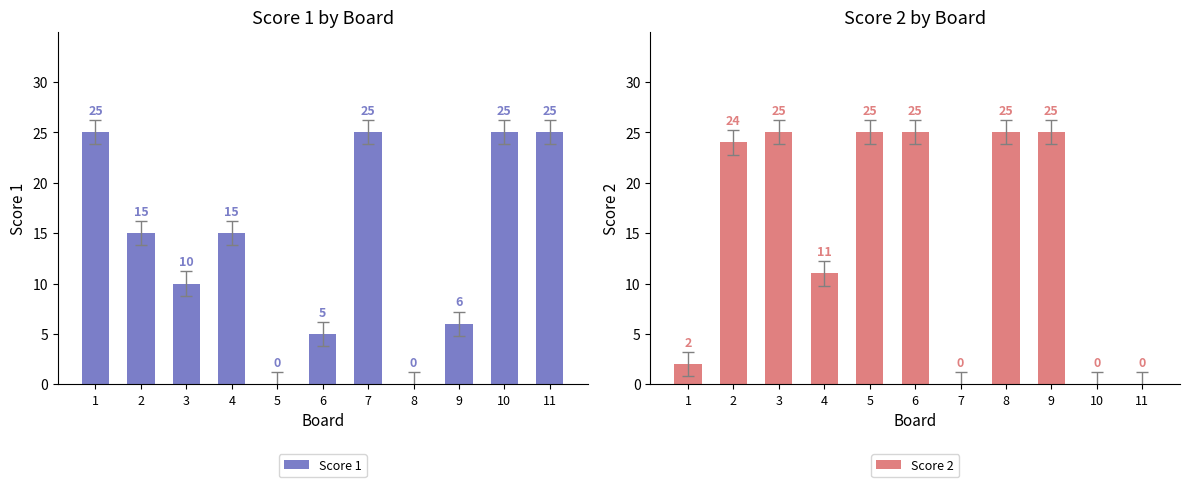

What is the sum of the Score 1 values at 6 and 2?

20